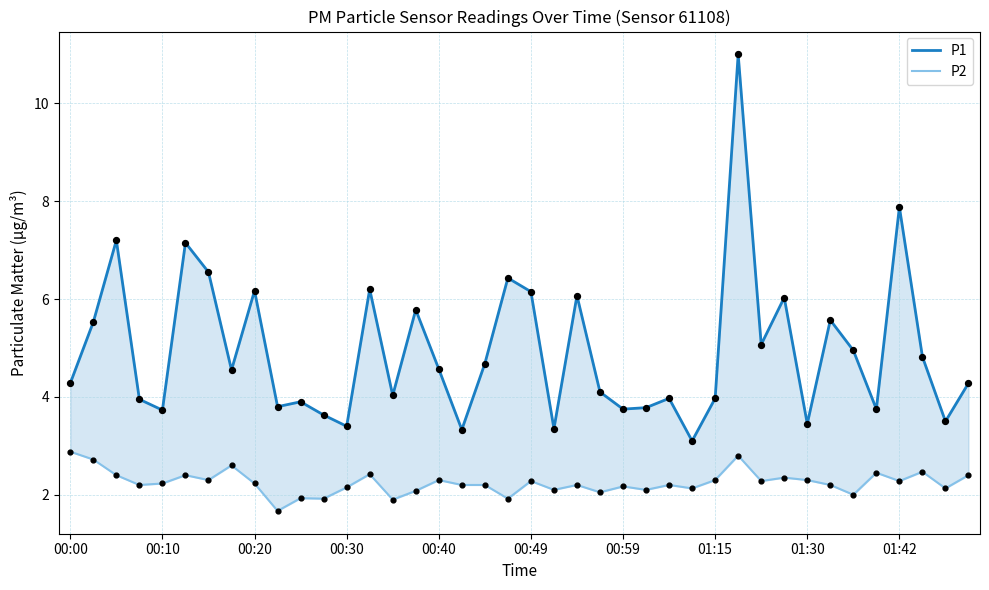

Which series has the largest Y range (max minus min)?

P1